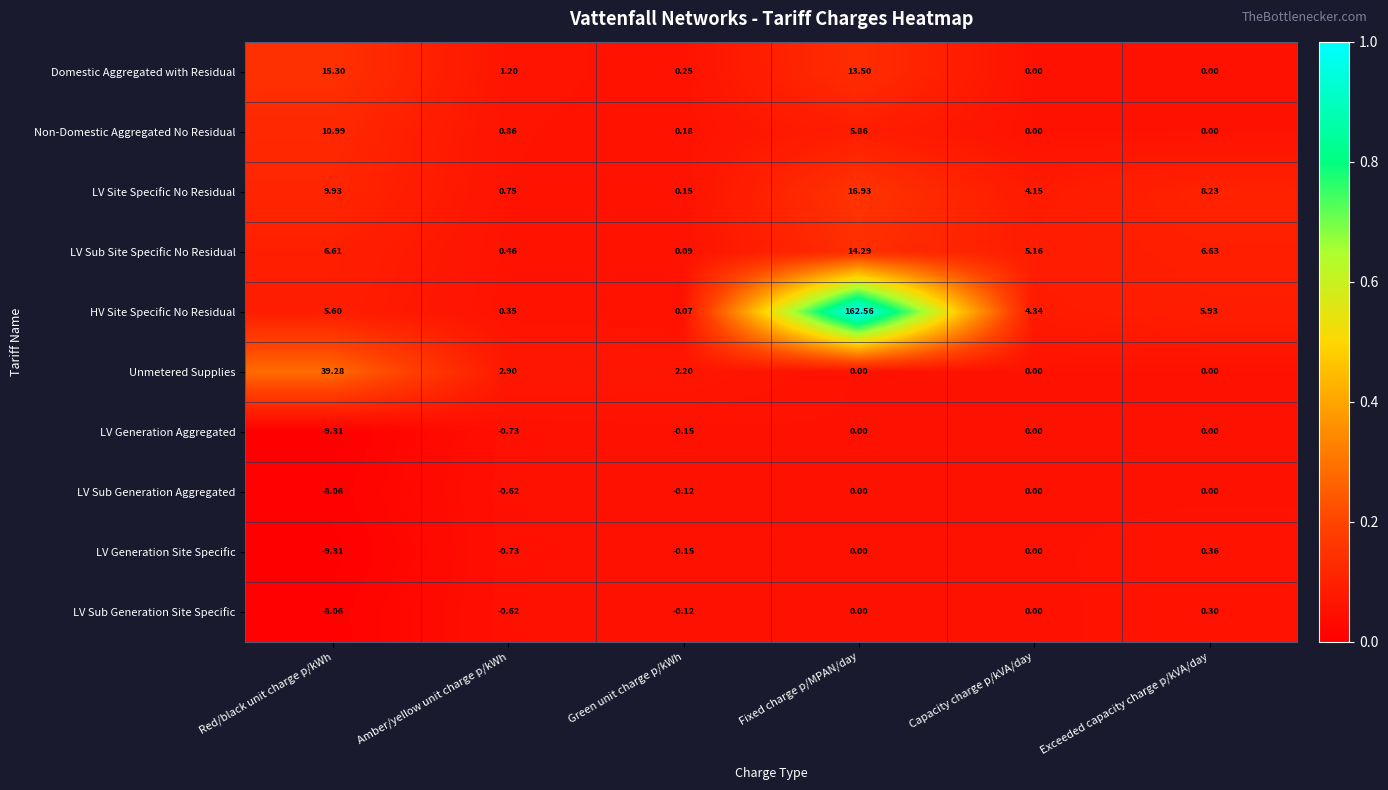

What is the difference between the highest and lowest values at Red/black unit charge p/kWh?

48.6